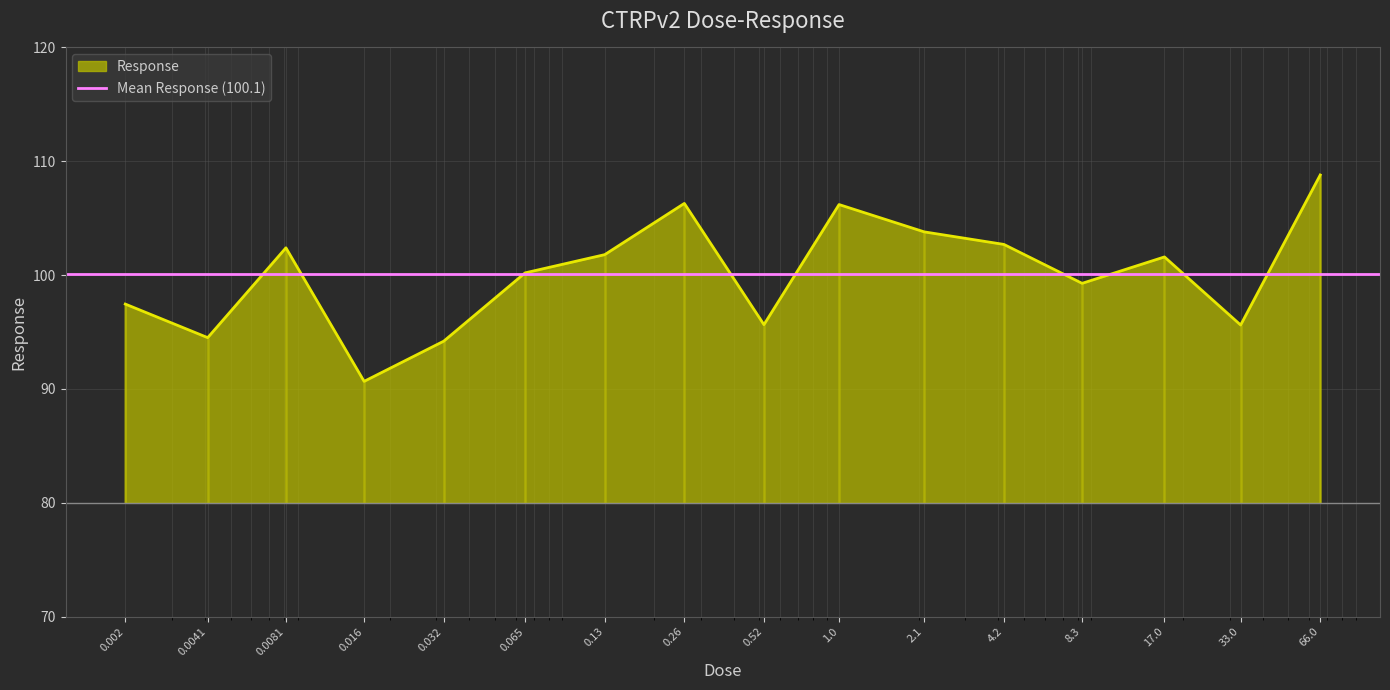

What is the smallest value displayed?

90.7